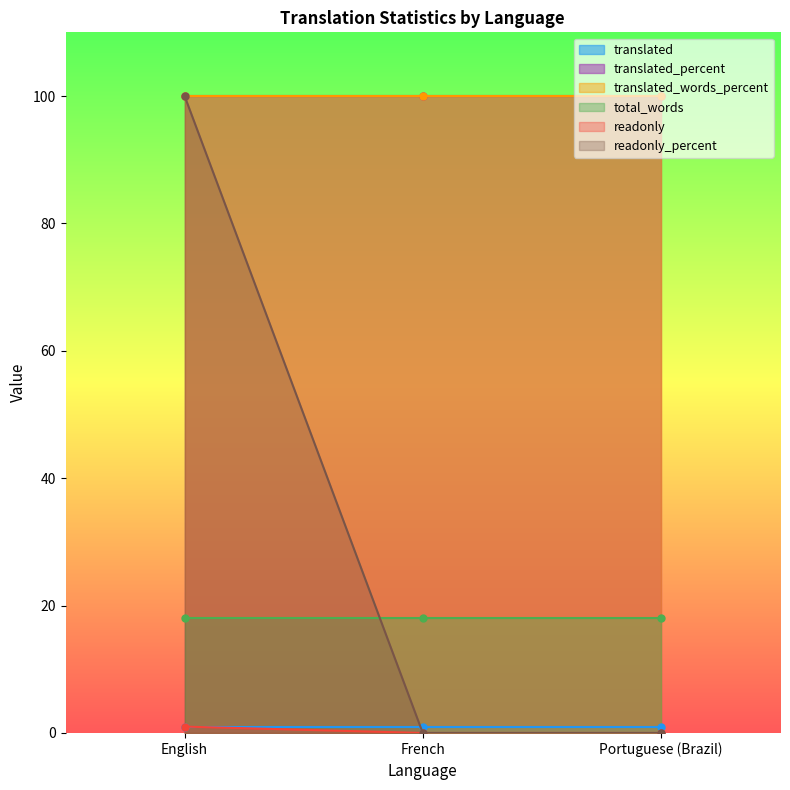

Reading right to left, list all the values displayed in this chart.

translated: Portuguese (Brazil)=1	French=1	English=1
translated_percent: Portuguese (Brazil)=100	French=100	English=100
translated_words_percent: Portuguese (Brazil)=100	French=100	English=100
total_words: Portuguese (Brazil)=18	French=18	English=18
readonly: Portuguese (Brazil)=0	French=0	English=1
readonly_percent: Portuguese (Brazil)=0	French=0	English=100